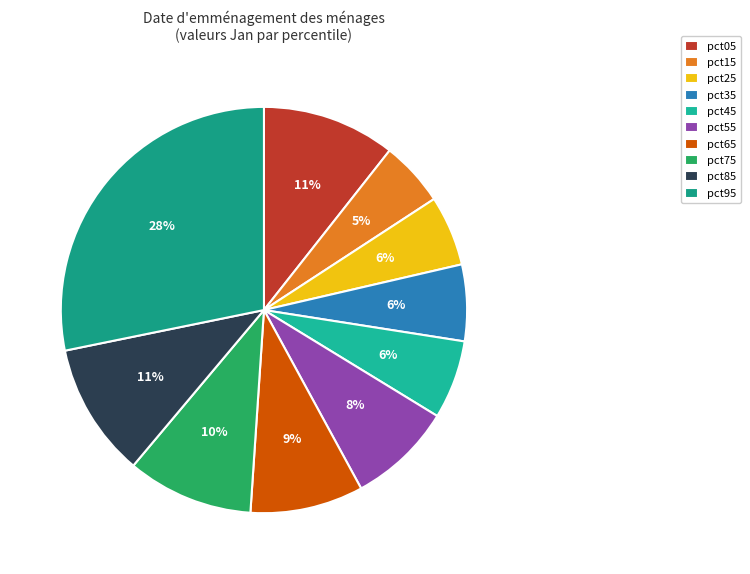

To the nearest percent, what percentage of the pie is pct95?

28%